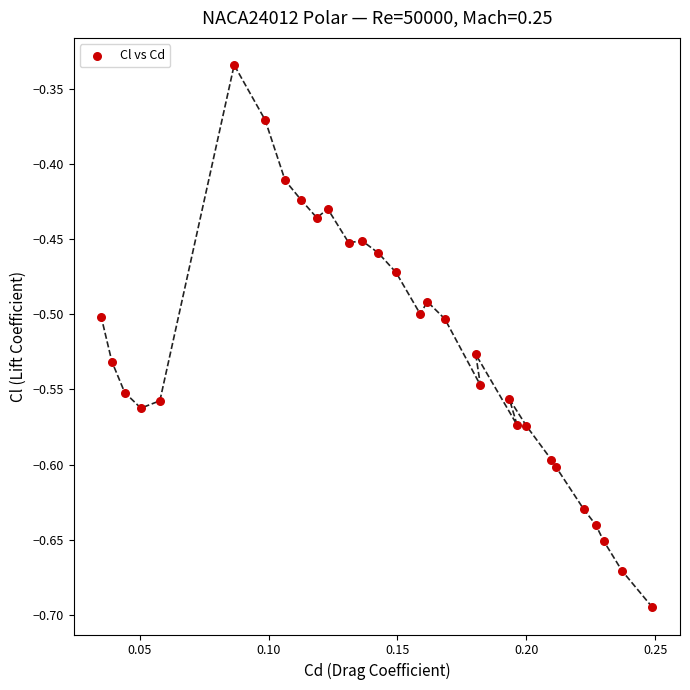

What is the range of Y values (max minus min)?

0.4